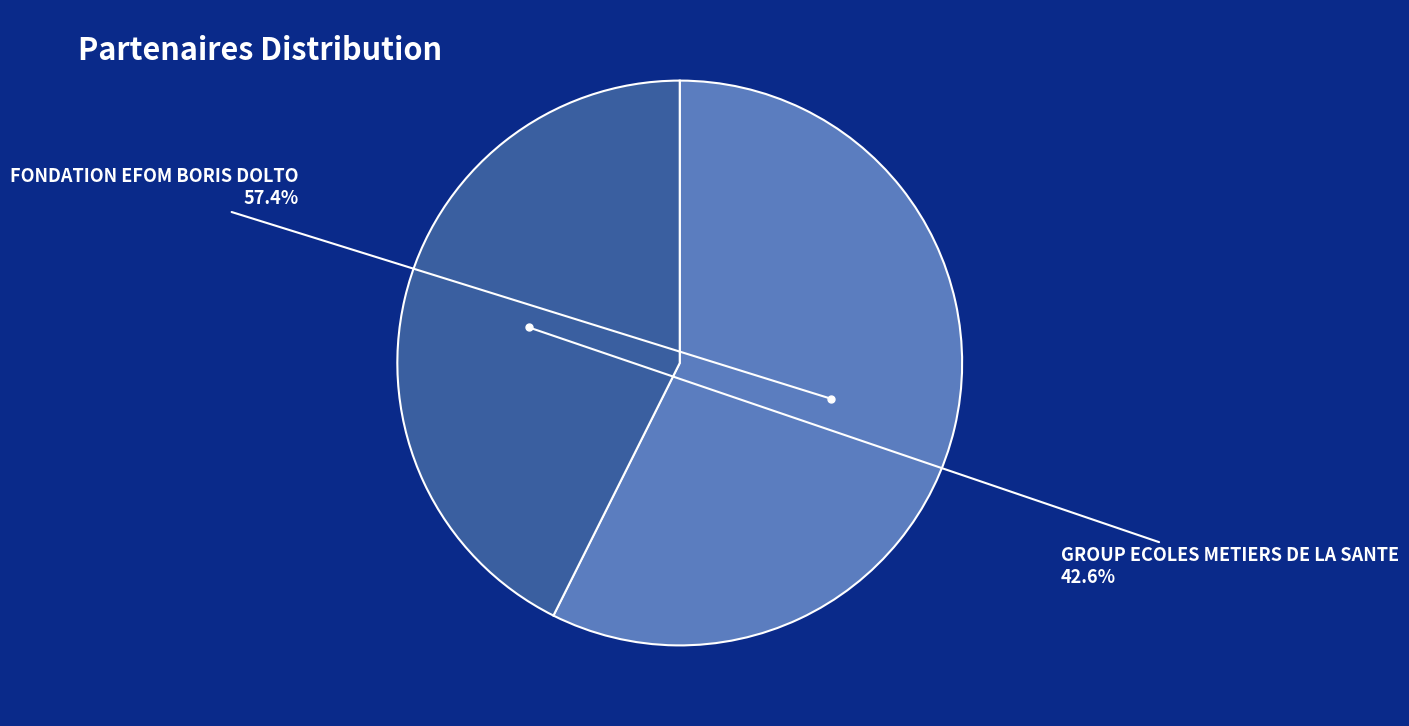

Rank the categories by value from highest to lowest.

FONDATION EFOM BORIS DOLTO, GROUP ECOLES METIERS DE LA SANTE